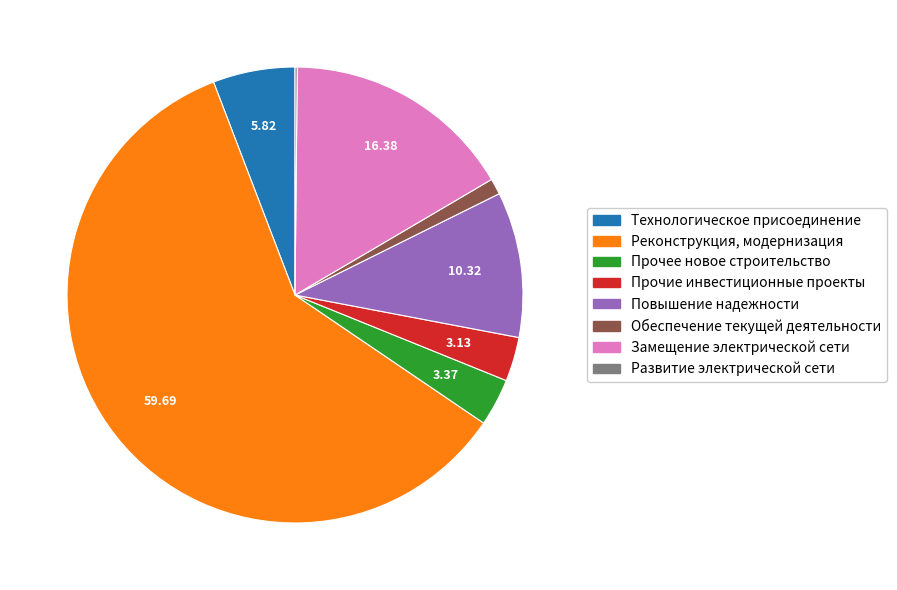

Between Технологическое присоединение and Прочие инвестиционные проекты, which is larger?

Технологическое присоединение